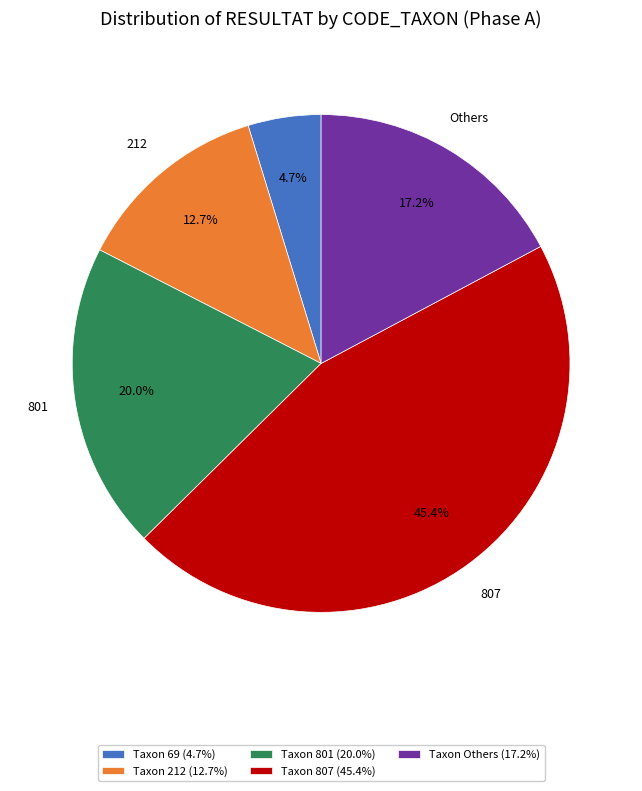

Which category has the smallest portion of the pie?

Taxon 69 (4.7%)